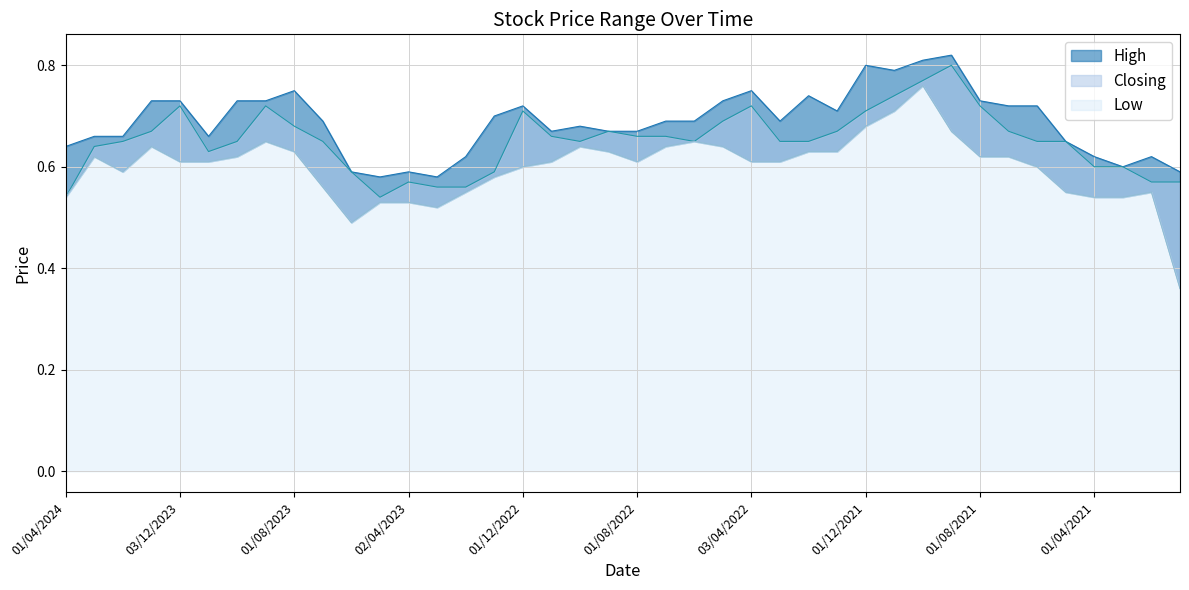

What is the average value of the High series?

0.7